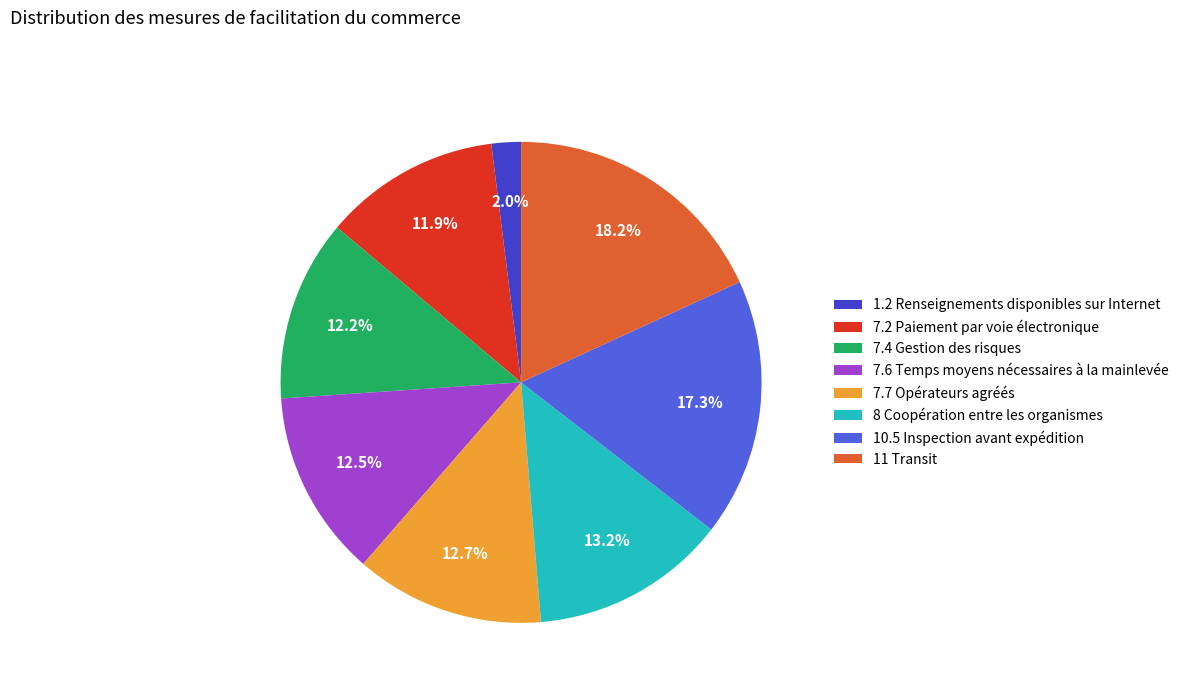

To the nearest percent, what is the difference between the 1.2 Renseignements disponibles sur Internet and 8 Coopération entre les organismes slice percentages?

11%